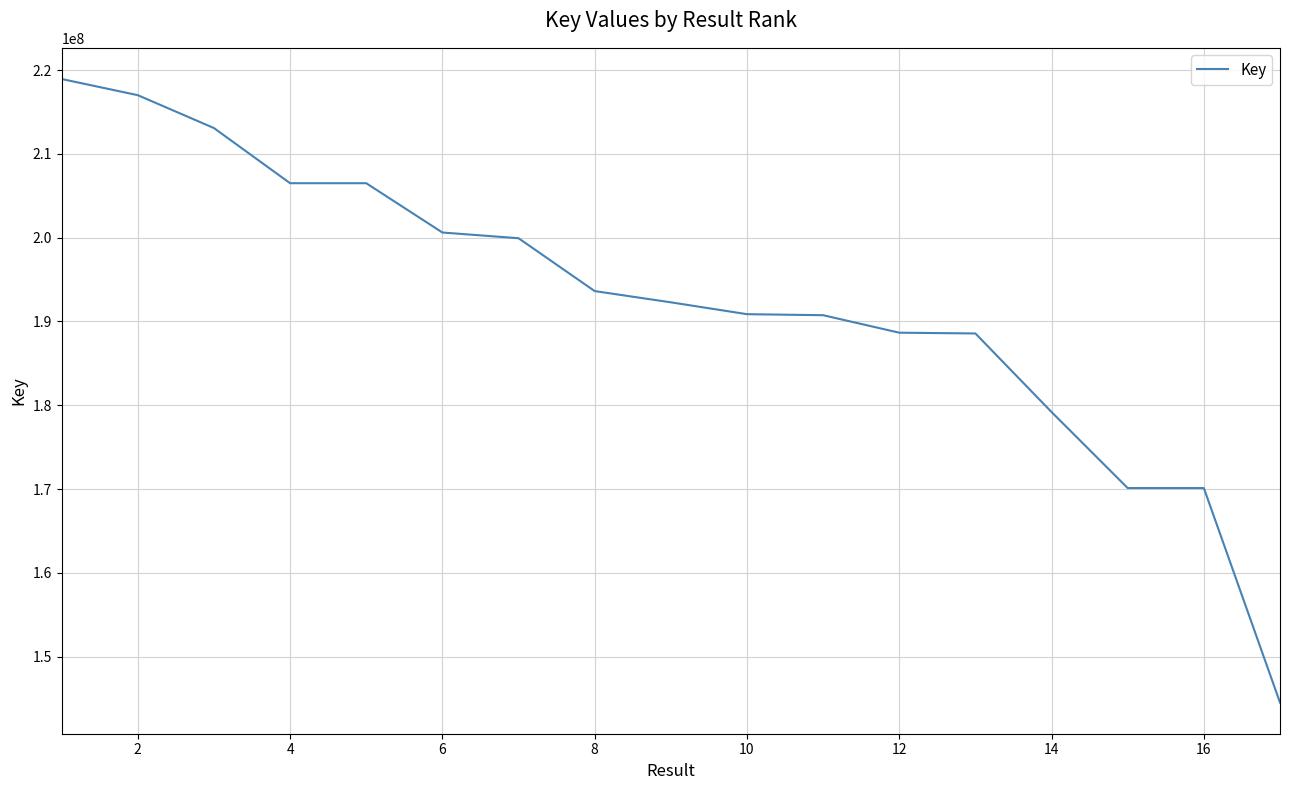

What is the greatest value displayed?

218928170